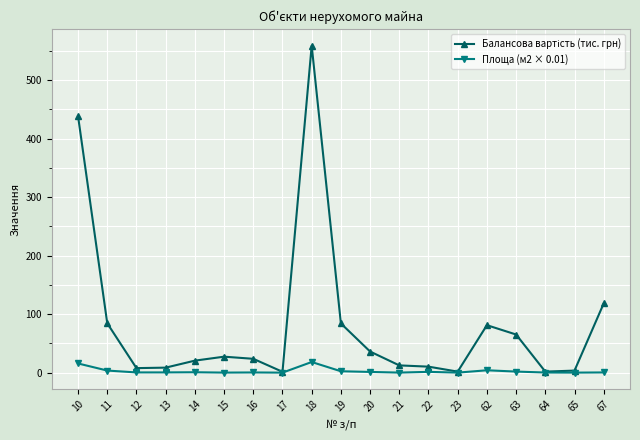

The Площа (м2 × 0.01) series shows 1.3 at 20. True or false?

True